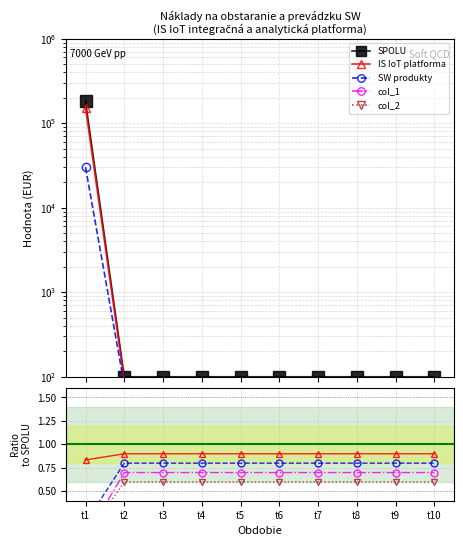

Rank the series at t2 from lowest to highest value.

col_2, col_1, SW produkty, IS IoT platforma, SPOLU